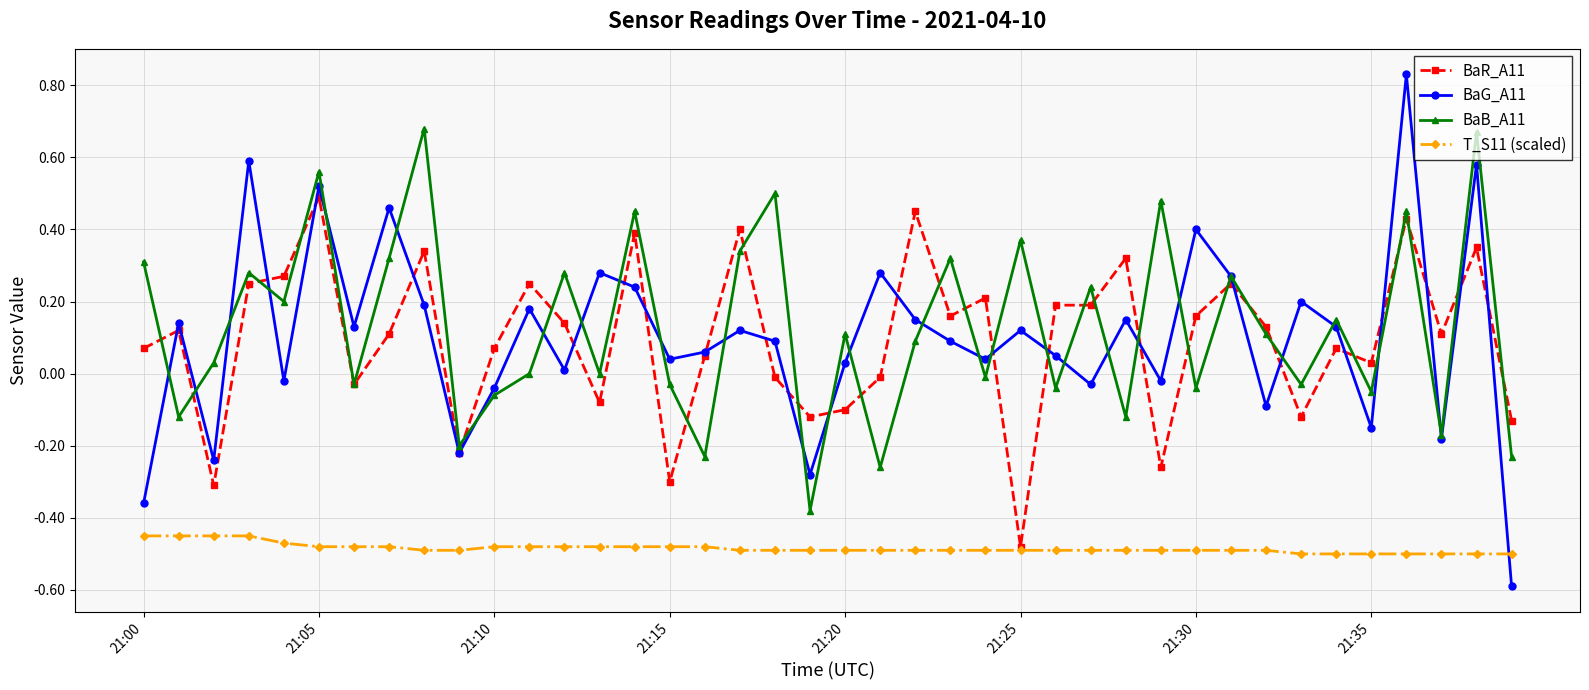

What is the smallest value displayed?

-0.6